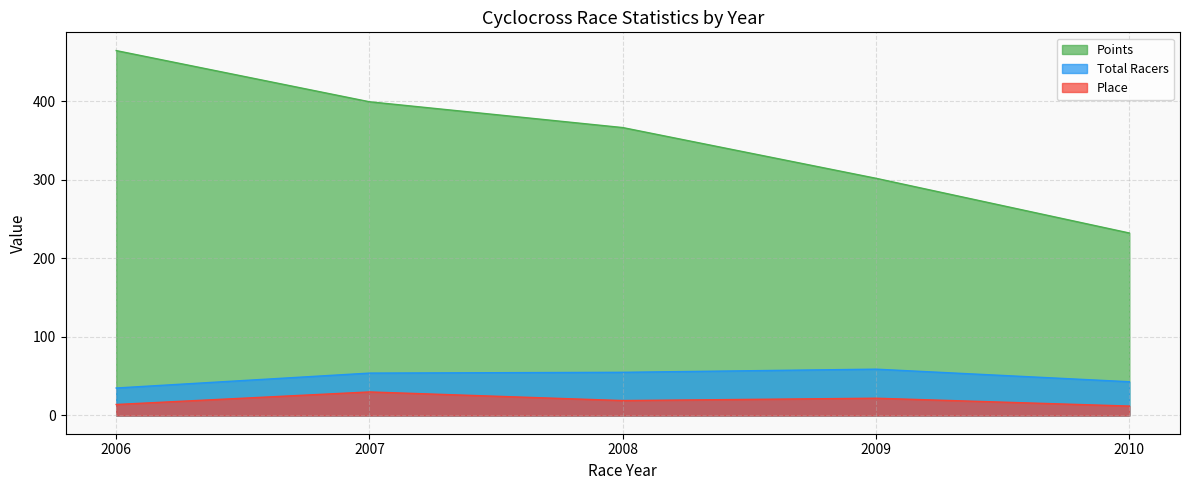

How many lines are shown in the chart?

3